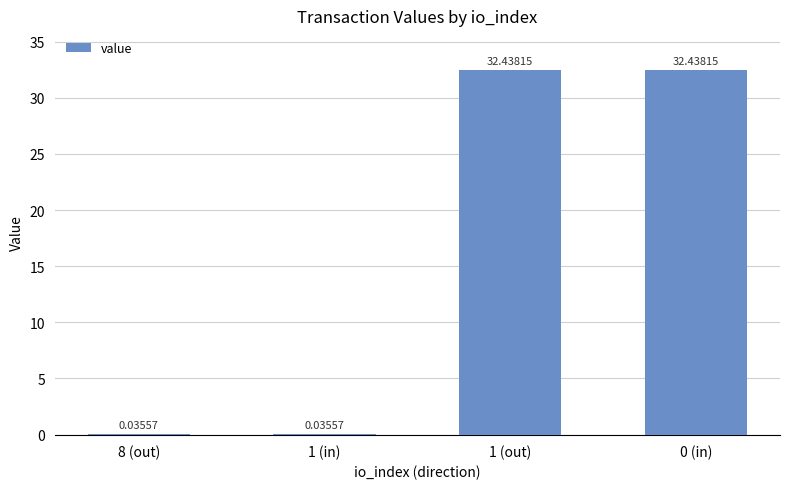

How many data points does each series have?

4